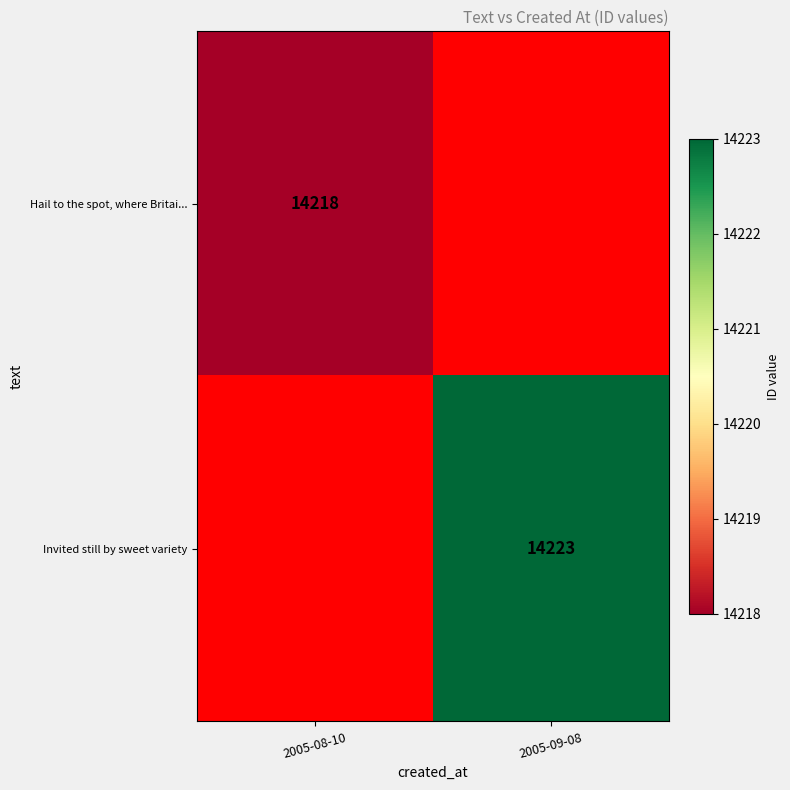

The Hail to the spot, where Britai... series shows 8303 at 2005-08-10. True or false?

False